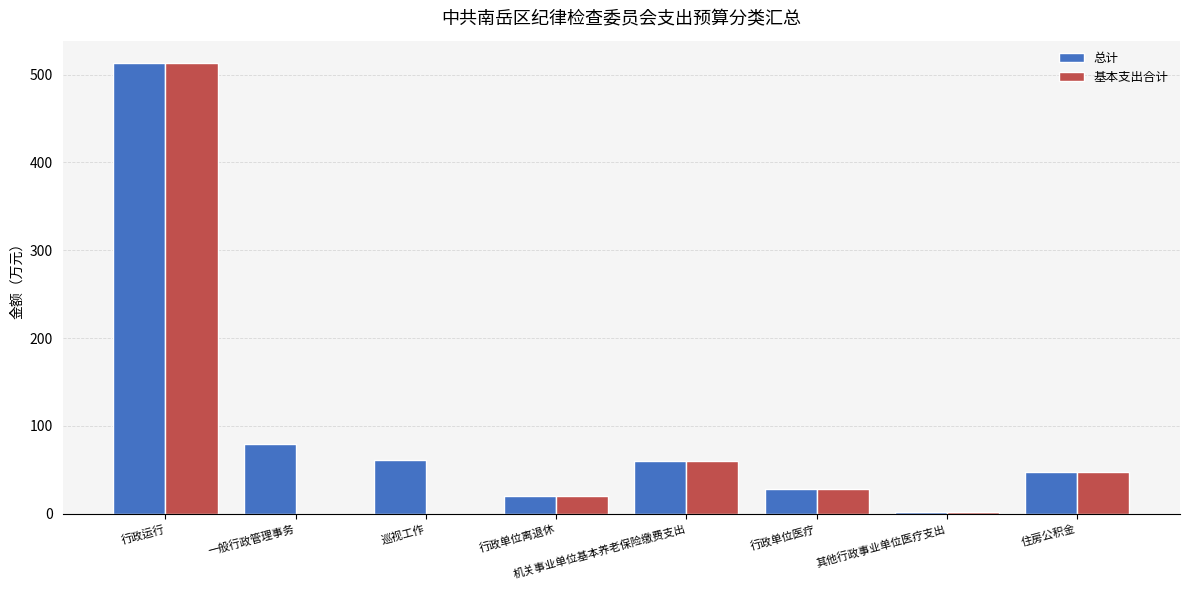

Which category has the highest value in the 基本支出合计 series?

行政运行